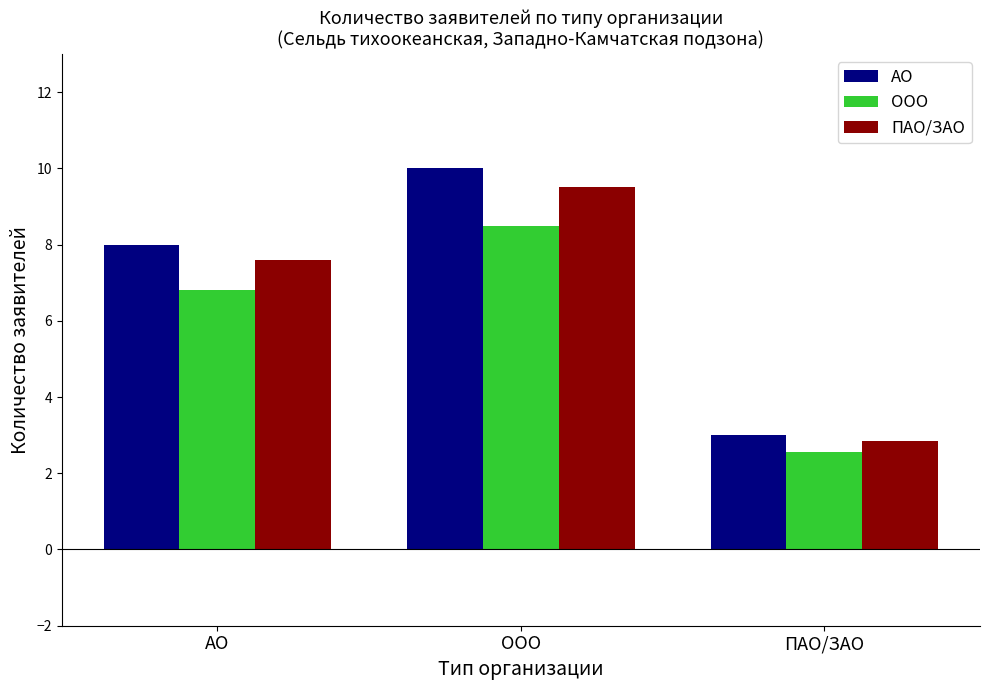

What is the difference between the highest and lowest values at АО?

1.2